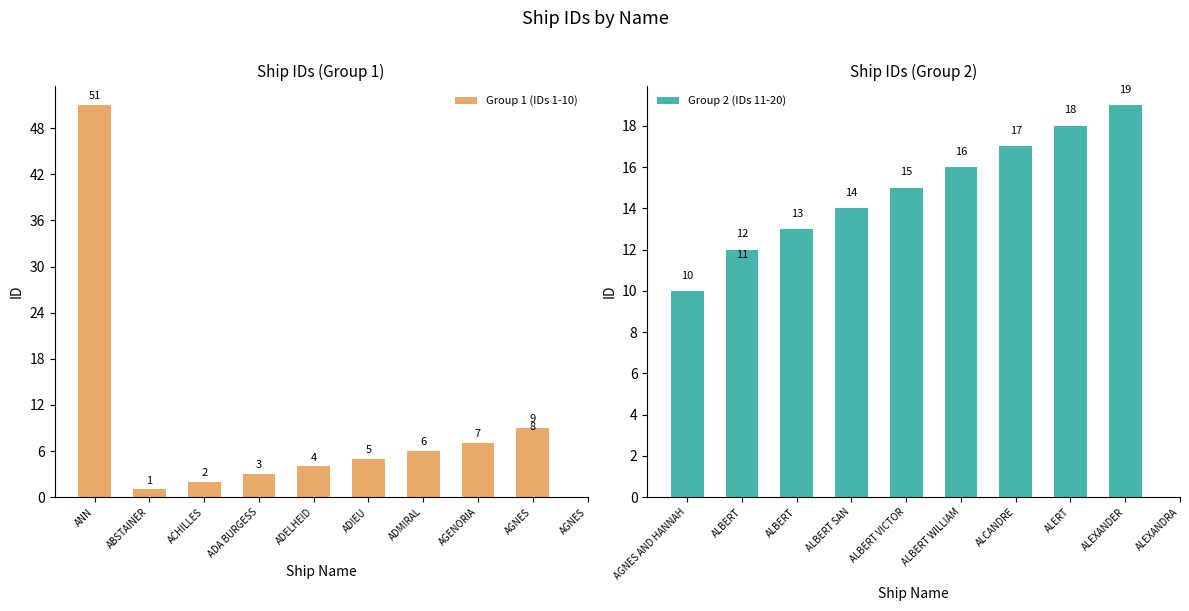

What is the label of the 1st bar from the left?

ANN